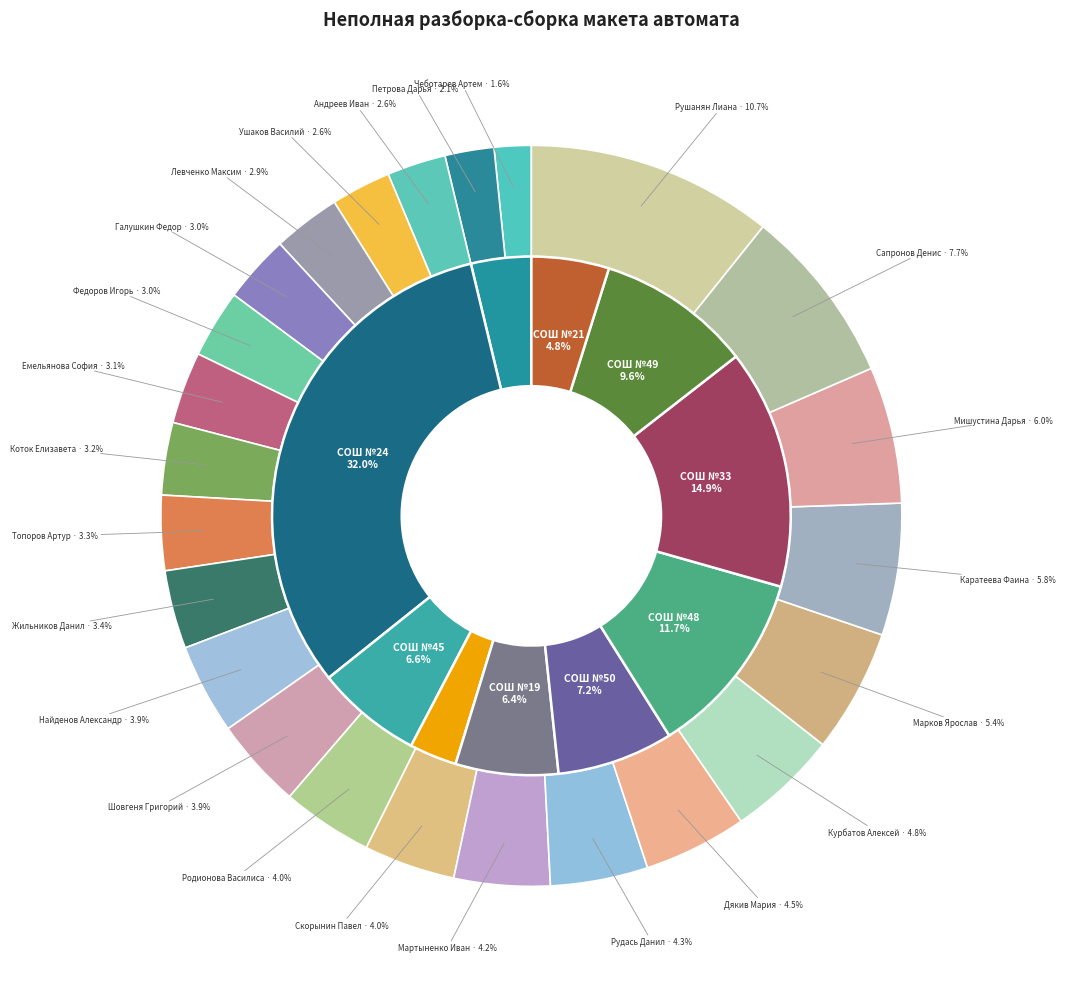

Rank the categories by value from highest to lowest.

Рушанян Лиана, Сапронов Денис, Мишустина Дарья, Каратеева Фаина, Марков Ярослав, Курбатов Алексей, Дякив Мария, Рудась Данил, Мартыненко Иван, Скорынин Павел, Родионова Василиса, Шовгеня Григорий, Найденов Александр, Жильников Данил, Топоров Артур, Коток Елизавета, Емельянова София, Федоров Игорь, Галушкин Федор, Левченко Максим, Ушаков Василий, Андреев Иван, Петрова Дарья, Чеботарев Артем